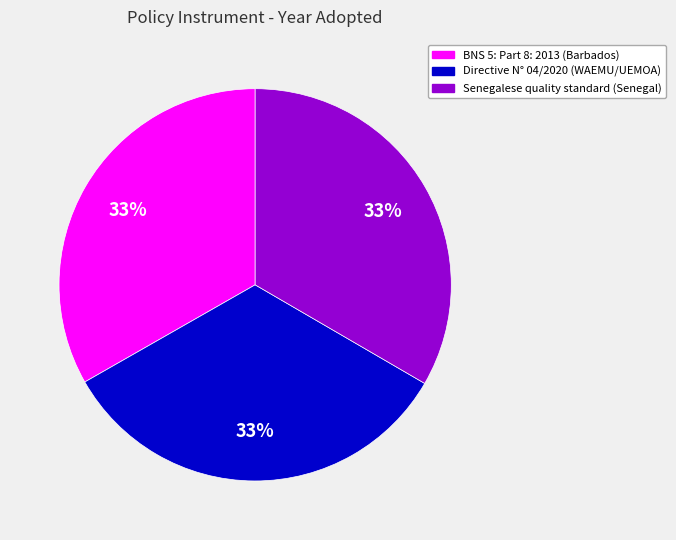

Count the number of slices in the pie.

3